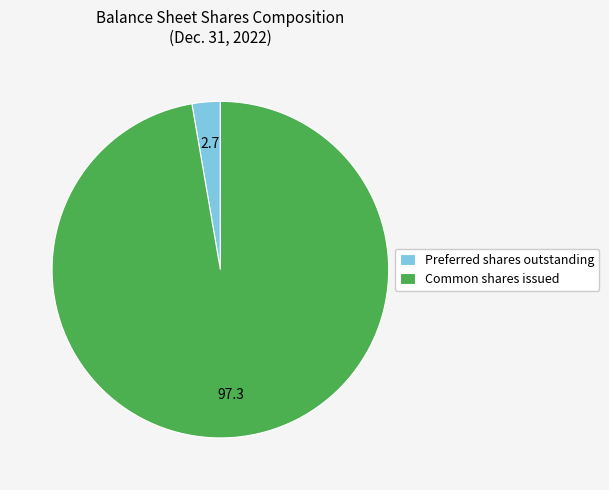

Is the sum of Common shares issued and Preferred shares outstanding greater than half?

Yes